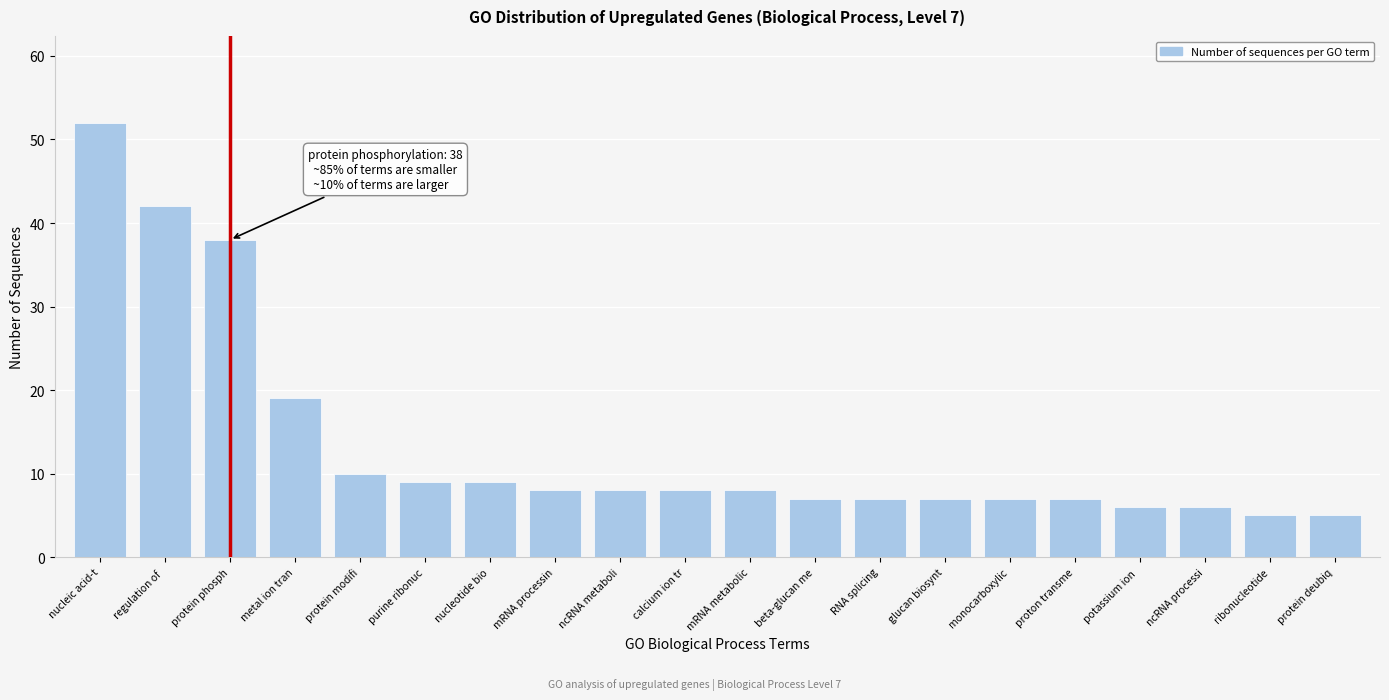

Reading right to left, extract all data points from this chart.

protein deubiq=5	ribonucleotide=5	ncRNA processi=6	potassium ion =6	proton transme=7	monocarboxylic=7	glucan biosynt=7	RNA splicing=7	beta-glucan me=7	mRNA metabolic=8	calcium ion tr=8	ncRNA metaboli=8	mRNA processin=8	nucleotide bio=9	purine ribonuc=9	protein modifi=10	metal ion tran=19	protein phosph=38	regulation of =42	nucleic acid-t=52